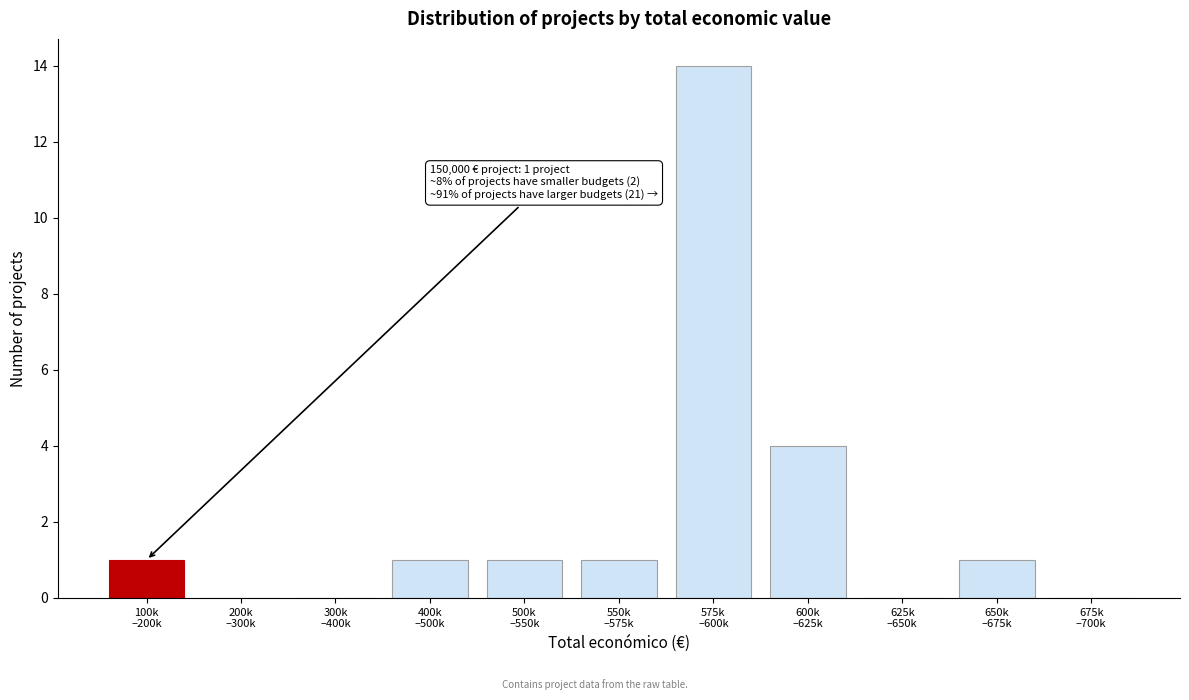

What is the greatest value displayed?

14